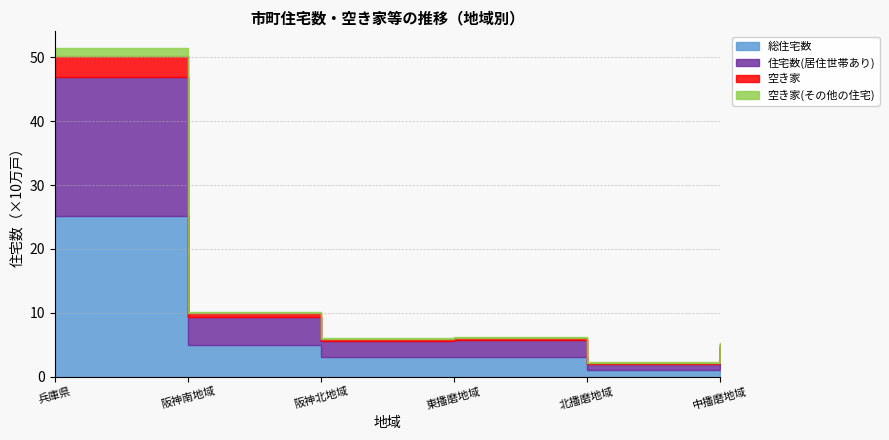

Which series changed the most between 阪神北地域 and 東播磨地域?

空き家(その他の住宅)